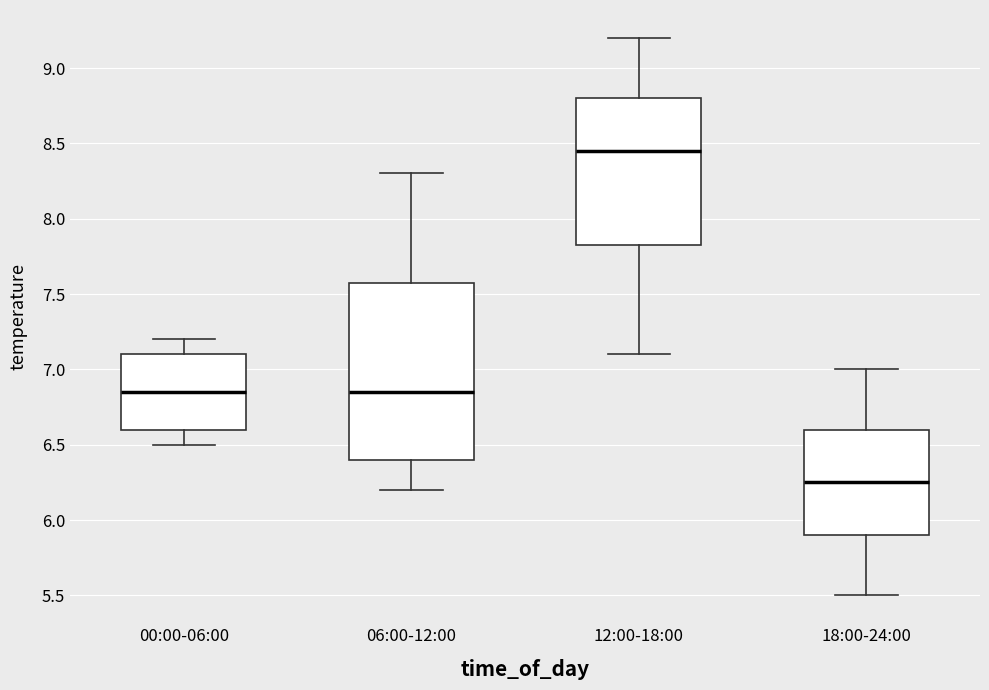

Reading left to right, read every box against the y-axis: the position of its median line, the range the box covers, and the ends of its whiskers. The values are not printed on the chart, so give them approximately, as read against the axis.

00:00-06:00: median 6.85, box 6.60 to 7.10, whiskers 6.50 to 7.20
06:00-12:00: median 6.85, box 6.40 to 7.60, whiskers 6.20 to 8.30
12:00-18:00: median 8.45, box 7.85 to 8.80, whiskers 7.10 to 9.20
18:00-24:00: median 6.25, box 5.90 to 6.60, whiskers 5.50 to 7.00